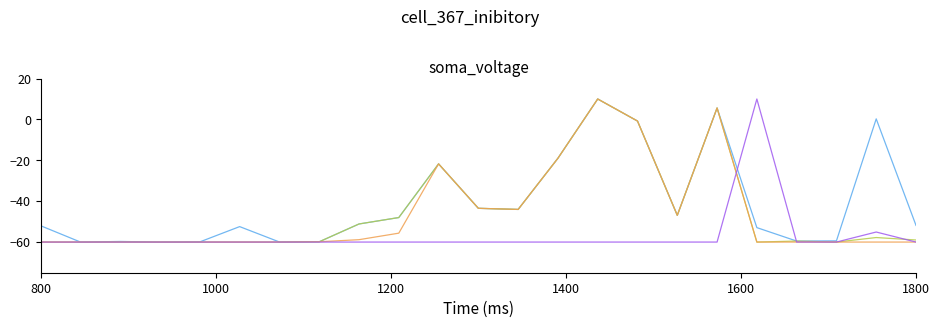

What is the minimum value shown in the chart?

-60.0